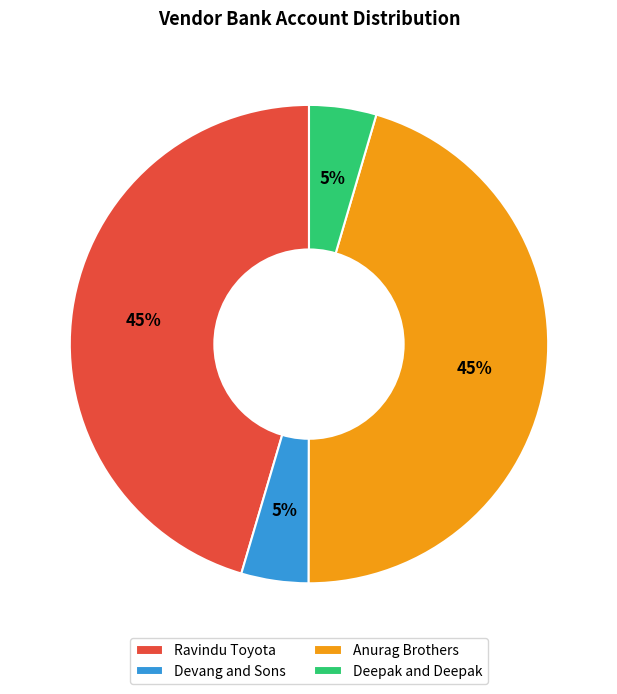

Combined, do Devang and Sons and Deepak and Deepak account for over 50%?

No